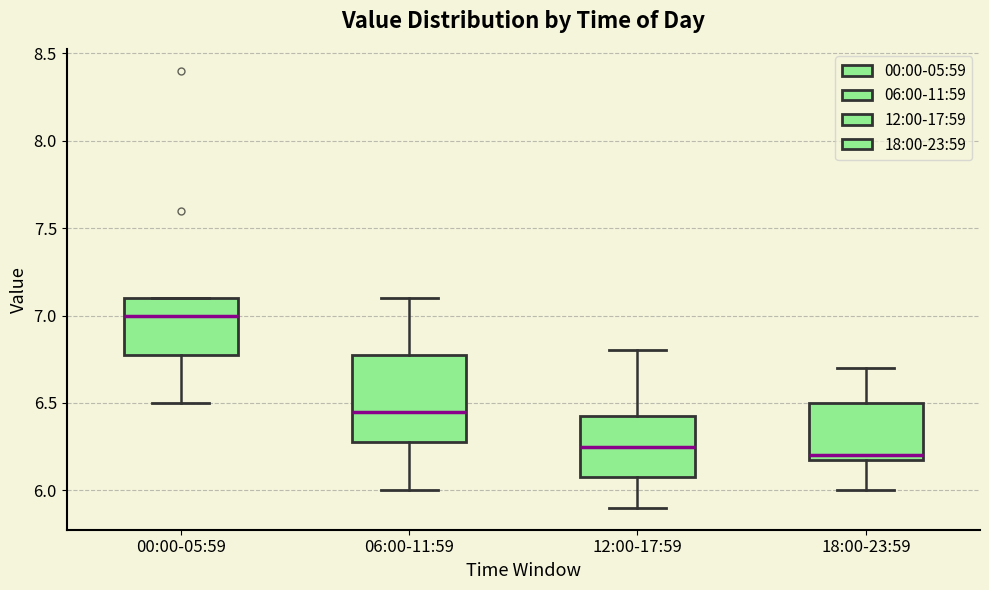

Where does the median line of the box for 00:00-05:59 sit on the y-axis? The values are not printed on the chart, so give them approximately, as read against the axis.

7.00